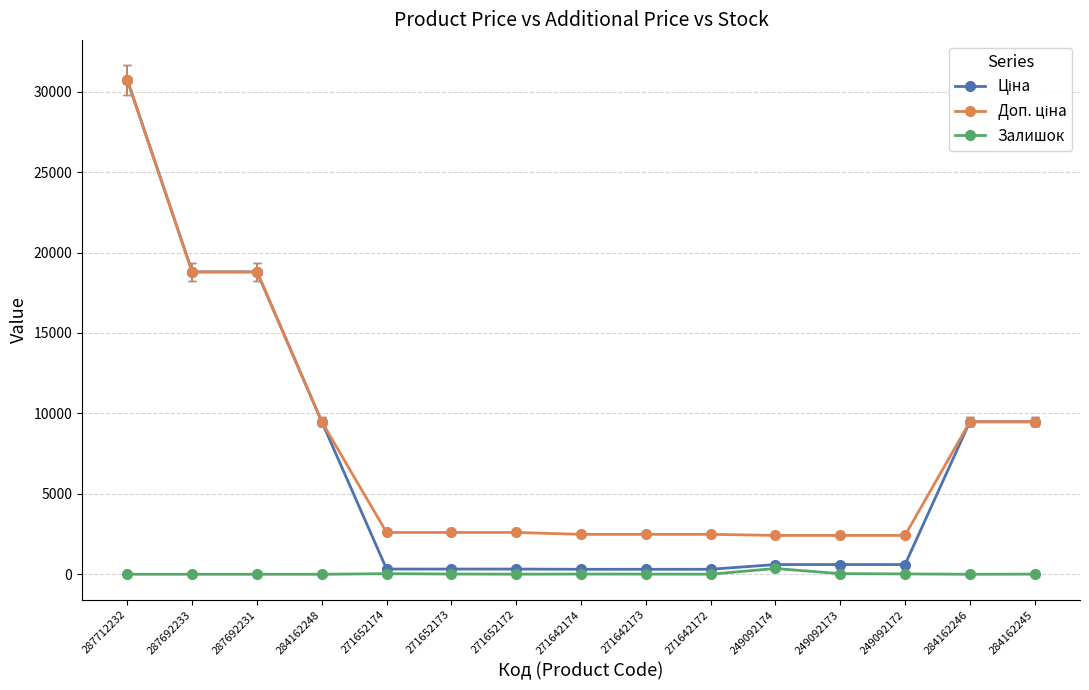

At which category does the chart reach its peak across all series?

287712232